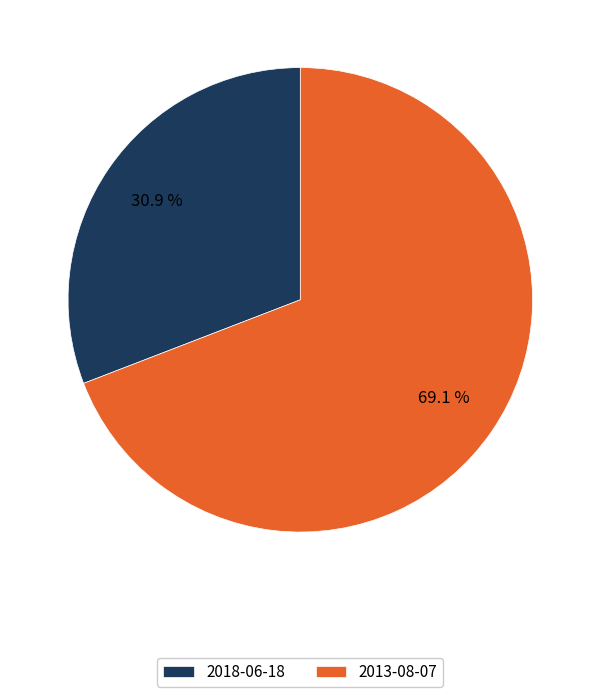

To the nearest percent, what is the difference between the 2013-08-07 and 2018-06-18 slice percentages?

38%